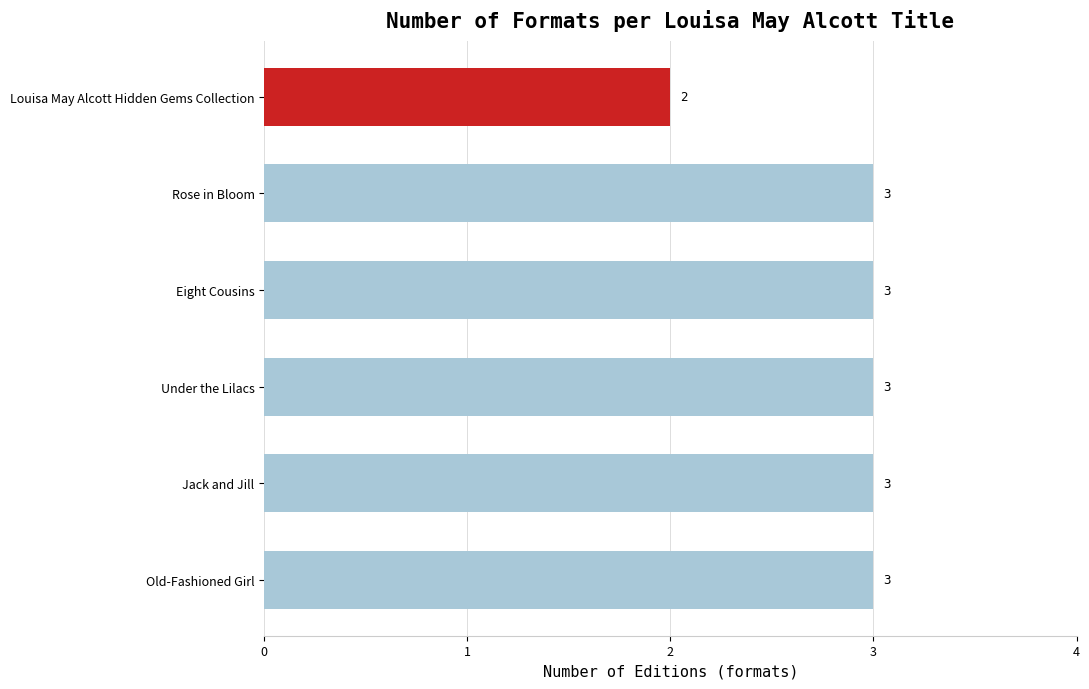

Approximately how many times larger is the value at Old-Fashioned Girl compared to Eight Cousins?

1.0